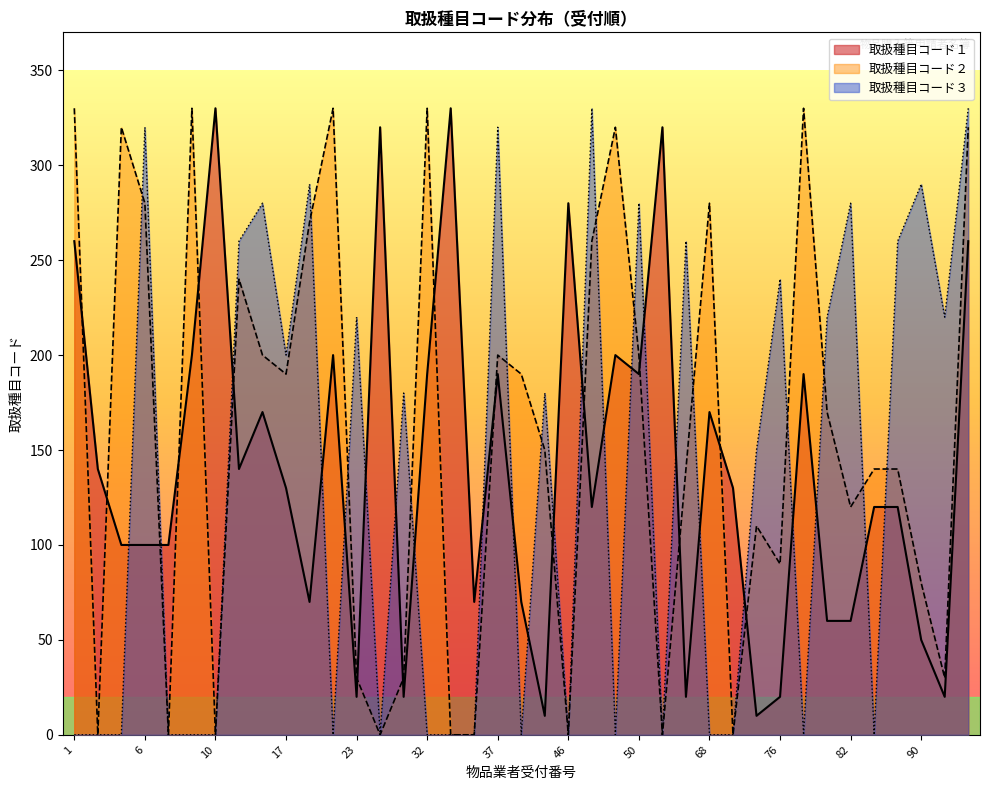

Reading left to right, extract all data points from this chart.

取扱種目コード１: 1=260	3=140	4=100	6=100	7=100	9=200	10=330	12=140	13=170	17=130	18=70	22=200	23=20	24=320	25=20	32=190	33=330	34=70	37=190	41=70	45=10	46=280	47=120	49=200	50=190	57=320	67=20	68=170	70=130	71=10	76=20	79=190	80=60	82=60	84=120	87=120	90=50	92=20	93=260
取扱種目コード２: 1=330	3=0	4=320	6=280	7=0	9=330	10=0	12=240	13=200	17=190	18=270	22=330	23=30	24=0	25=30	32=330	33=0	34=0	37=200	41=190	45=150	46=0	47=260	49=320	50=200	57=0	67=140	68=280	70=0	71=110	76=90	79=330	80=170	82=120	84=140	87=140	90=80	92=30	93=320
取扱種目コード３: 1=0	3=0	4=0	6=320	7=0	9=0	10=0	12=260	13=280	17=200	18=290	22=0	23=220	24=0	25=180	32=0	33=0	34=0	37=320	41=0	45=180	46=0	47=330	49=0	50=280	57=0	67=260	68=0	70=0	71=150	76=240	79=0	80=220	82=280	84=0	87=260	90=290	92=220	93=330